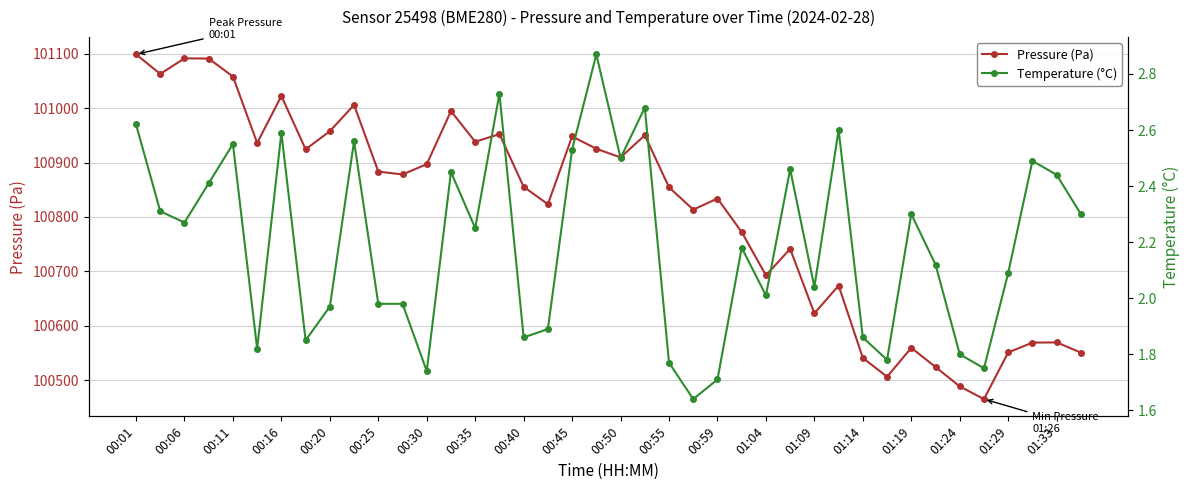

The value of Pressure (Pa) at 01:33 is 100569.3. True or false?

True